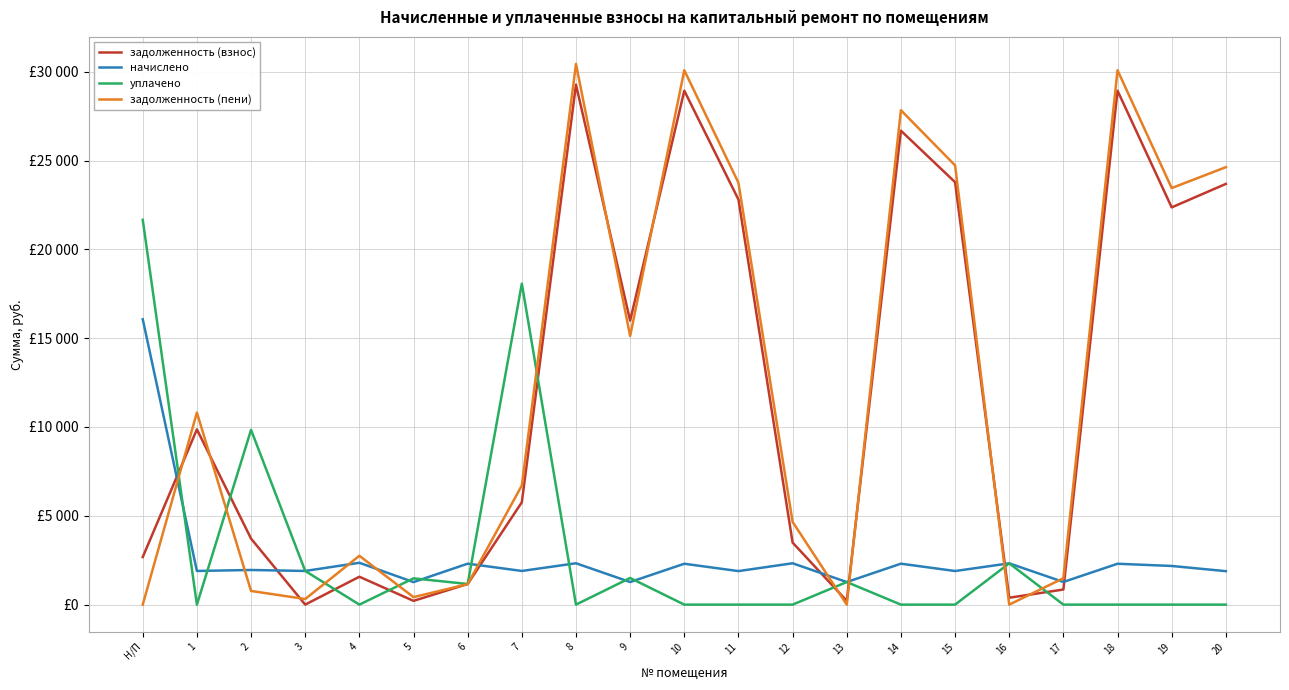

True or false: начислено has more than 2 points higher than both neighbors.

True